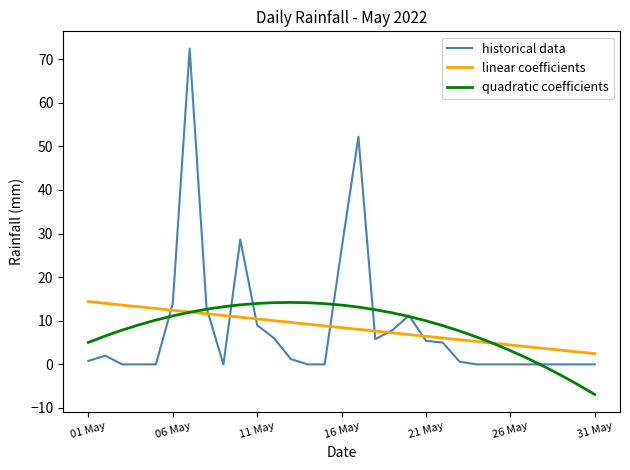

Which series has the widest spread of values?

historical data